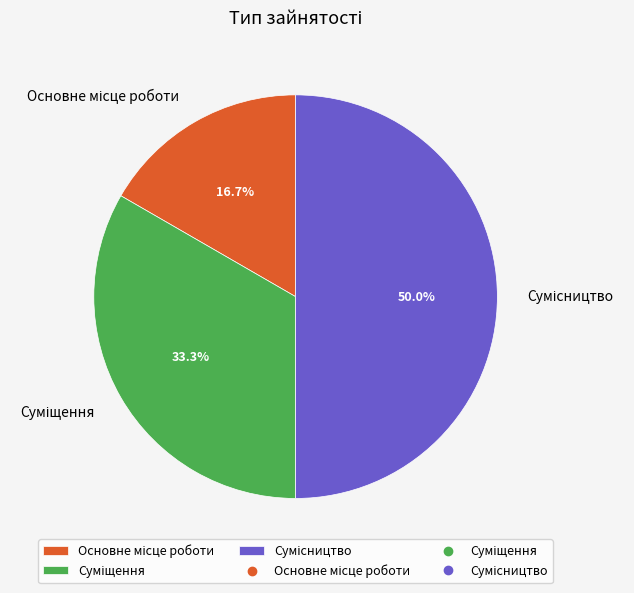

How many segments does this pie chart have?

3